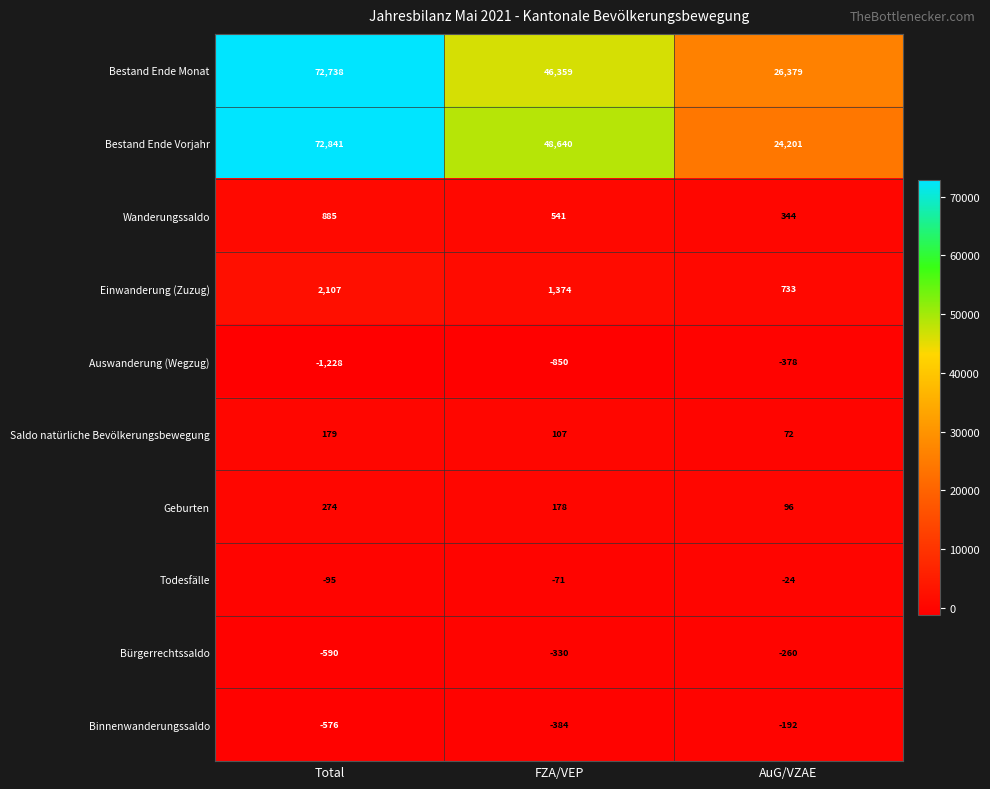

Reading left to right, list all the values displayed in this chart.

Bestand Ende Monat: 72738	46359	26379
Bestand Ende Vorjahr: 72841	48640	24201
Wanderungssaldo: 885	541	344
Einwanderung (Zuzug): 2107	1374	733
Auswanderung (Wegzug): -1228	-850	-378
Saldo natürliche Bevölkerungsbewegung: 179	107	72
Geburten: 274	178	96
Todesfälle: -95	-71	-24
Bürgerrechtssaldo: -590	-330	-260
Binnenwanderungssaldo: -576	-384	-192